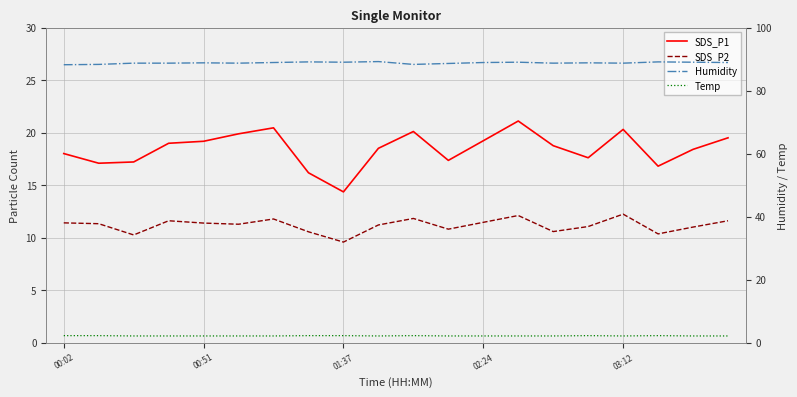

At how many categories does at least one series exceed 62?

20